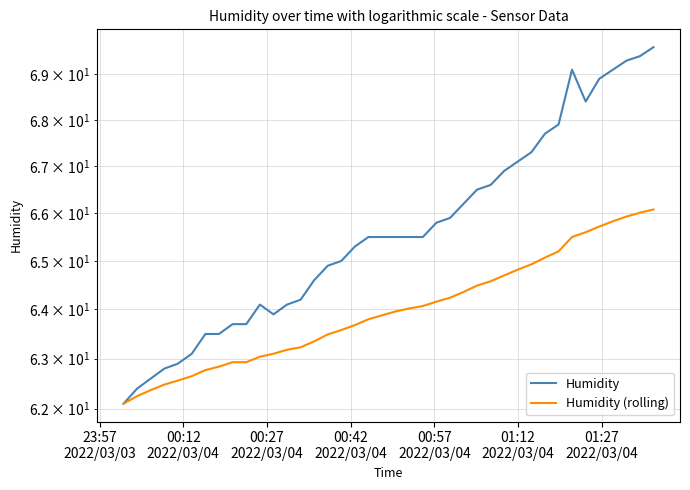

Reading left to right, what are all the values shown in this chart?

Humidity: 62.1	62.4	62.6	62.8	62.9	63.1	63.5	63.5	63.7	63.7	64.1	63.9	64.1	64.2	64.6	64.9	65.0	65.3	65.5	65.5	65.5	65.5	65.5	65.8	65.9	66.2	66.5	66.6	66.9	67.1	67.3	67.7	67.9	69.1	68.4	68.9	69.1	69.3	69.4	69.6
Humidity (rolling): 62.1	62.2	62.4	62.5	62.6	62.6	62.8	62.8	62.9	62.9	63.0	63.1	63.2	63.2	63.4	63.5	63.6	63.7	63.8	63.9	64.0	64.0	64.1	64.2	64.2	64.4	64.5	64.6	64.7	64.8	64.9	65.1	65.2	65.5	65.6	65.7	65.8	65.9	66.0	66.1